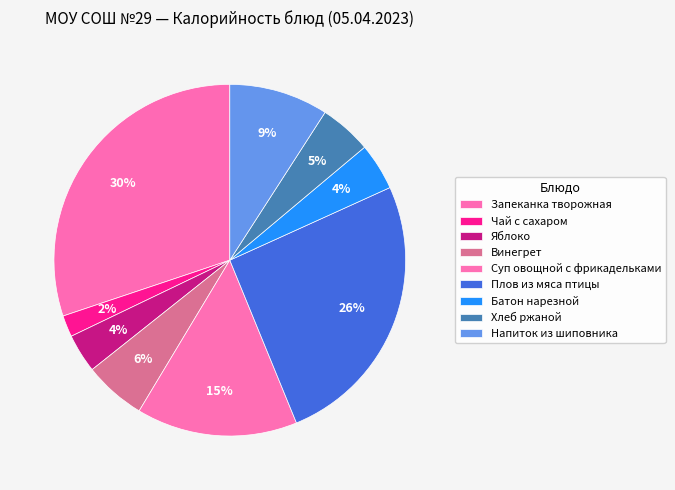

Count the number of slices in the pie.

9